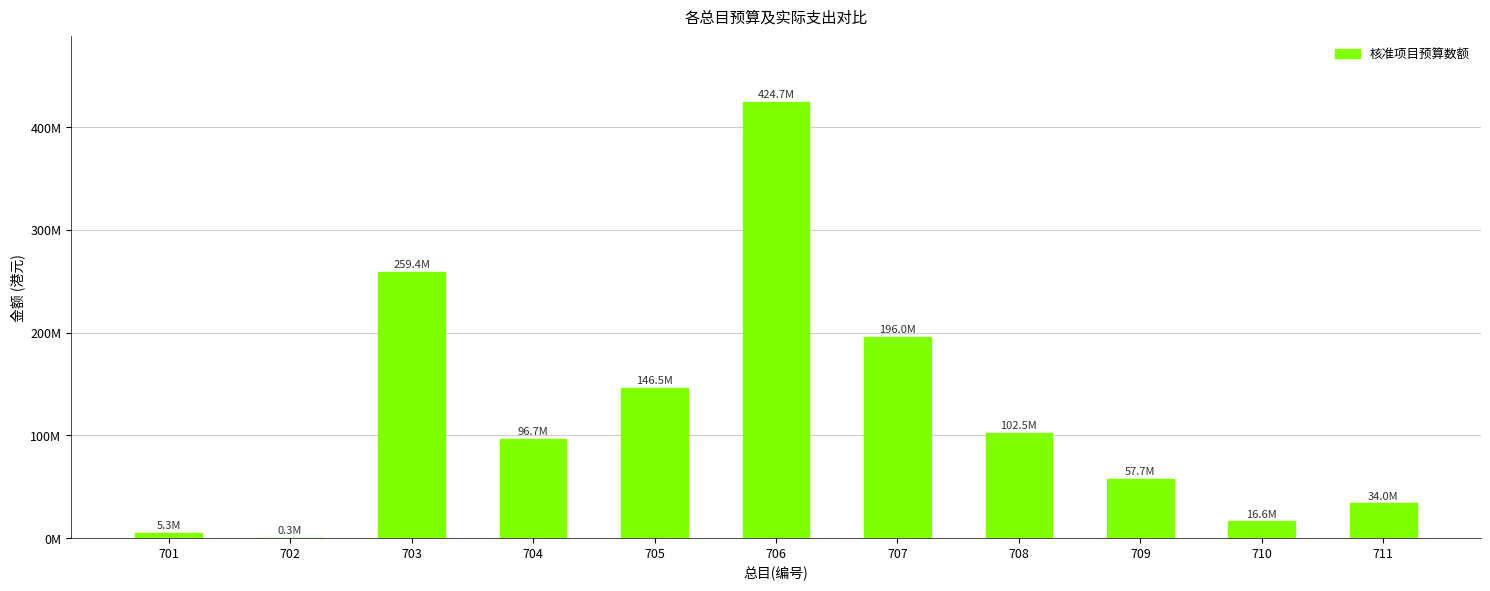

Are the bars horizontal?

No